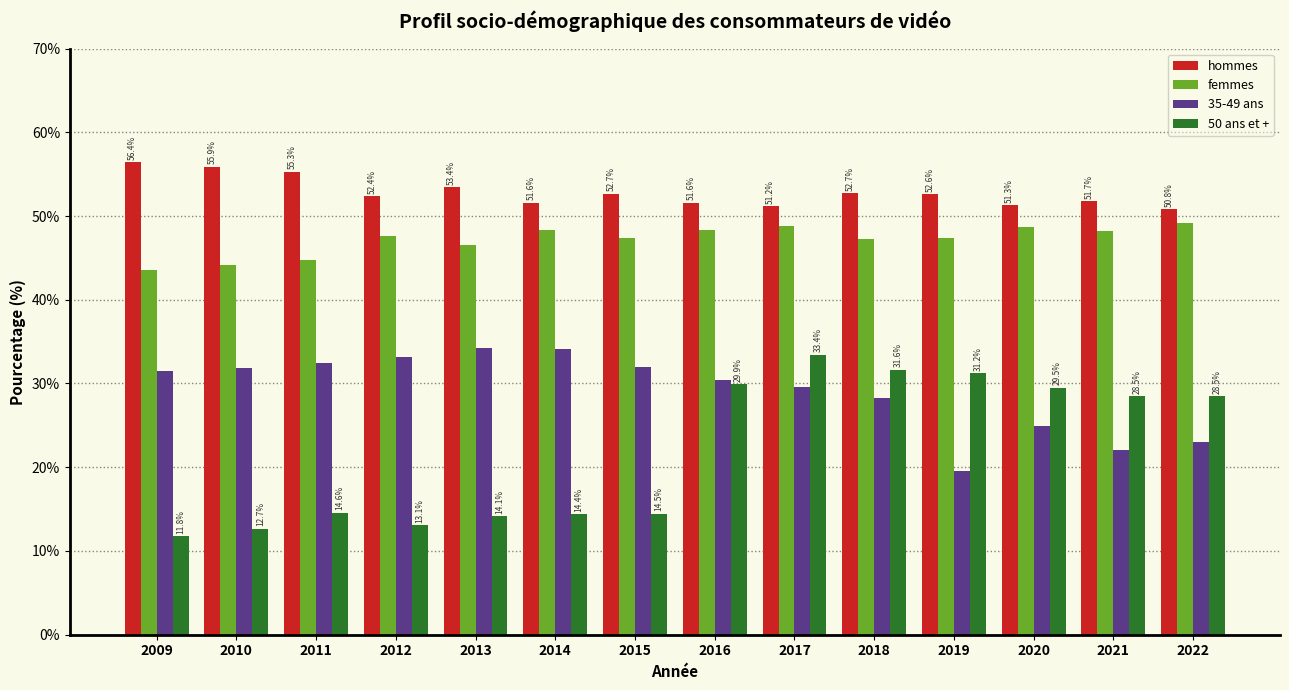

Reading left to right, list all the values displayed in this chart.

hommes: 2009=56.4	2010=55.9	2011=55.3	2012=52.4	2013=53.4	2014=51.6	2015=52.7	2016=51.6	2017=51.2	2018=52.7	2019=52.6	2020=51.3	2021=51.7	2022=50.8
femmes: 2009=43.6	2010=44.1	2011=44.7	2012=47.6	2013=46.6	2014=48.4	2015=47.3	2016=48.4	2017=48.8	2018=47.3	2019=47.4	2020=48.7	2021=48.3	2022=49.2
35-49 ans: 2009=31.5	2010=31.9	2011=32.4	2012=33.2	2013=34.3	2014=34.1	2015=32.0	2016=30.4	2017=29.6	2018=28.3	2019=19.6	2020=24.9	2021=22.0	2022=23.0
50 ans et +: 2009=11.8	2010=12.7	2011=14.6	2012=13.1	2013=14.1	2014=14.4	2015=14.5	2016=29.9	2017=33.4	2018=31.6	2019=31.2	2020=29.5	2021=28.5	2022=28.5